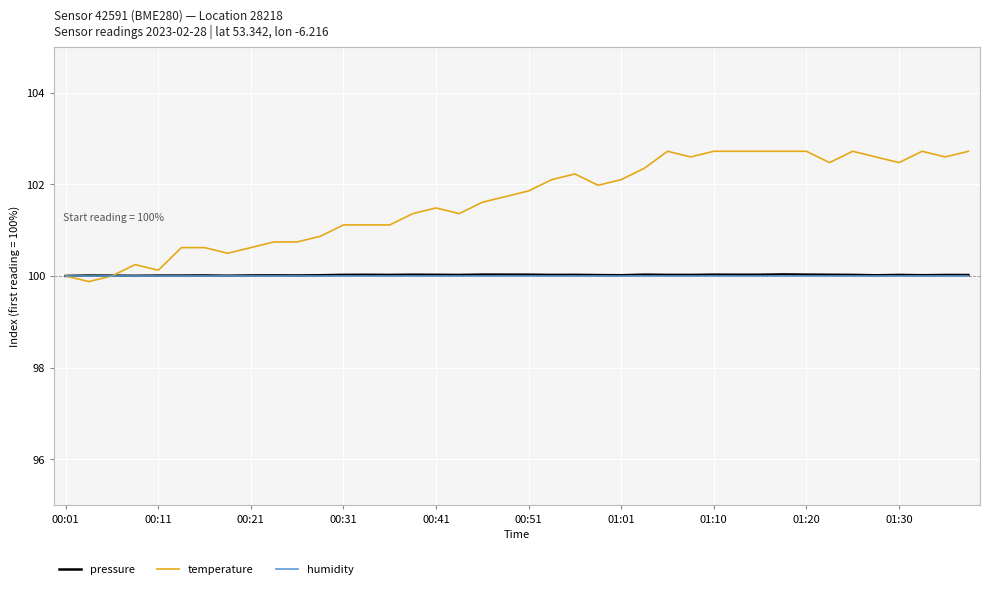

What is the maximum value for temperature?

102.7